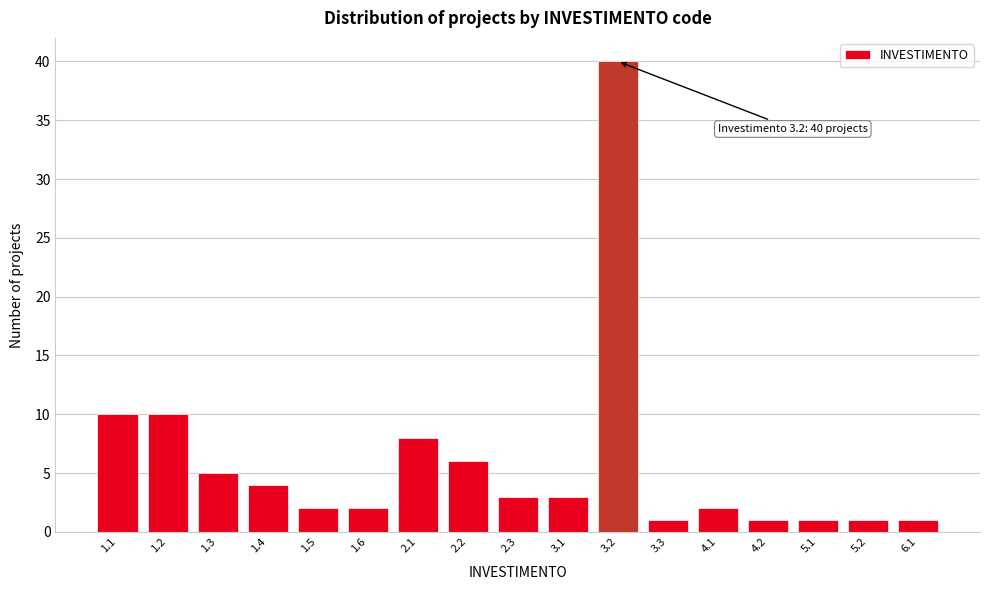

Reading left to right, extract all data points from this chart.

10	10	5	4	2	2	8	6	3	3	40	1	2	1	1	1	1